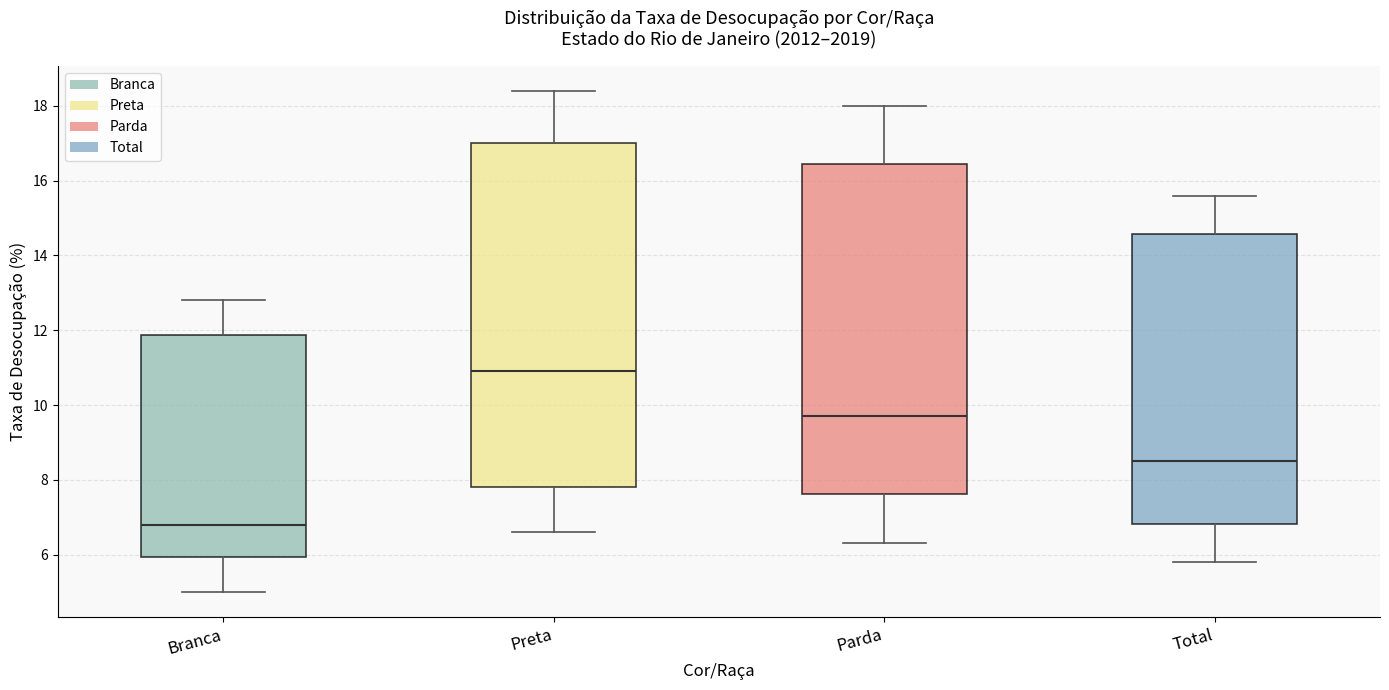

Which box's median line is the highest?

Preta